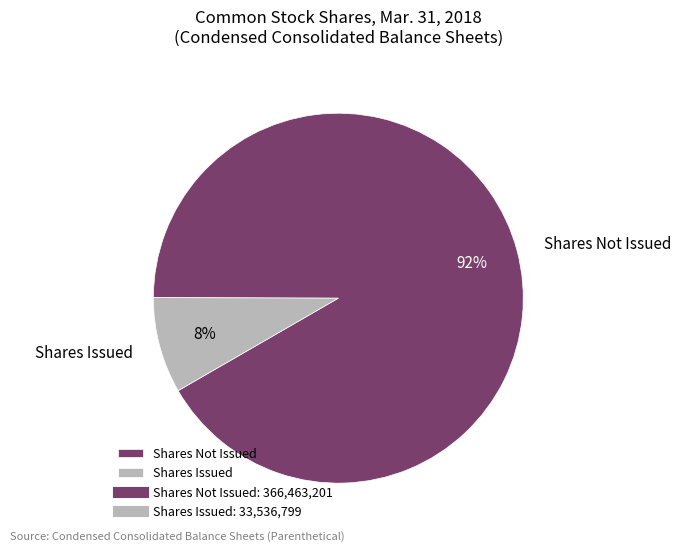

To the nearest percent, what percentage of the pie is Shares Not Issued?

92%